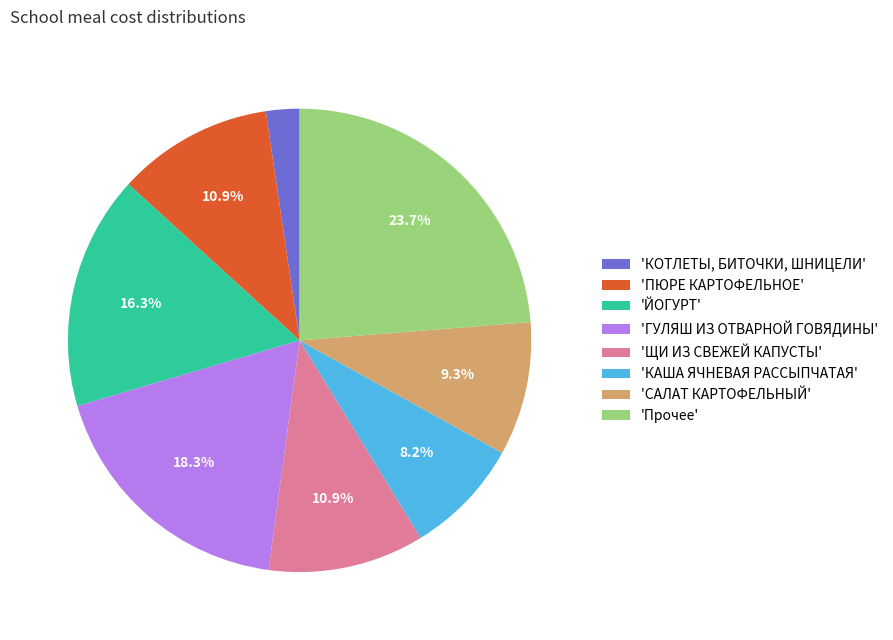

What portion of the pie excludes 'САЛАТ КАРТОФЕЛЬНЫЙ'?

90.7%